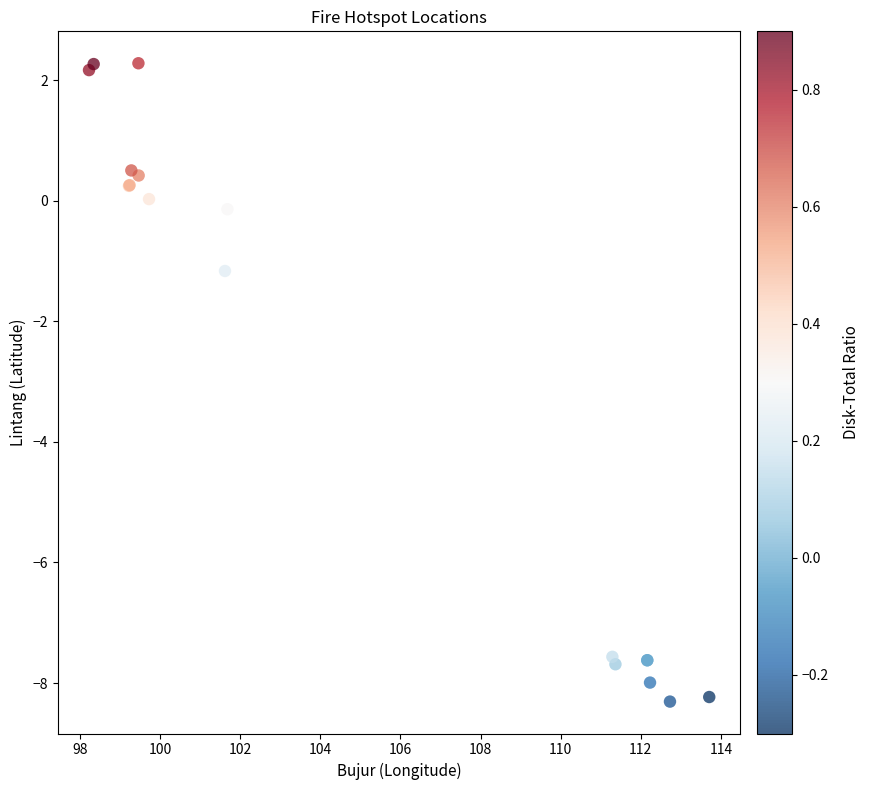

What Y value in the scatter plot is closest to -3?

-1.2